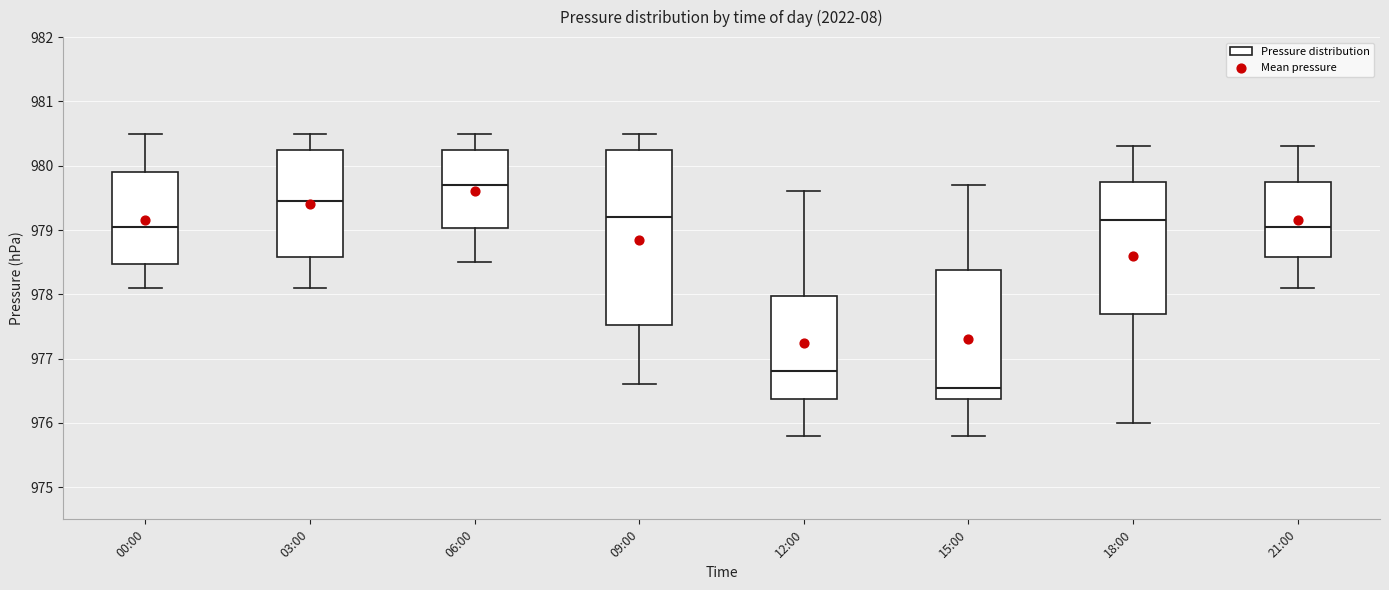

Which box has the lowest median line?

15:00